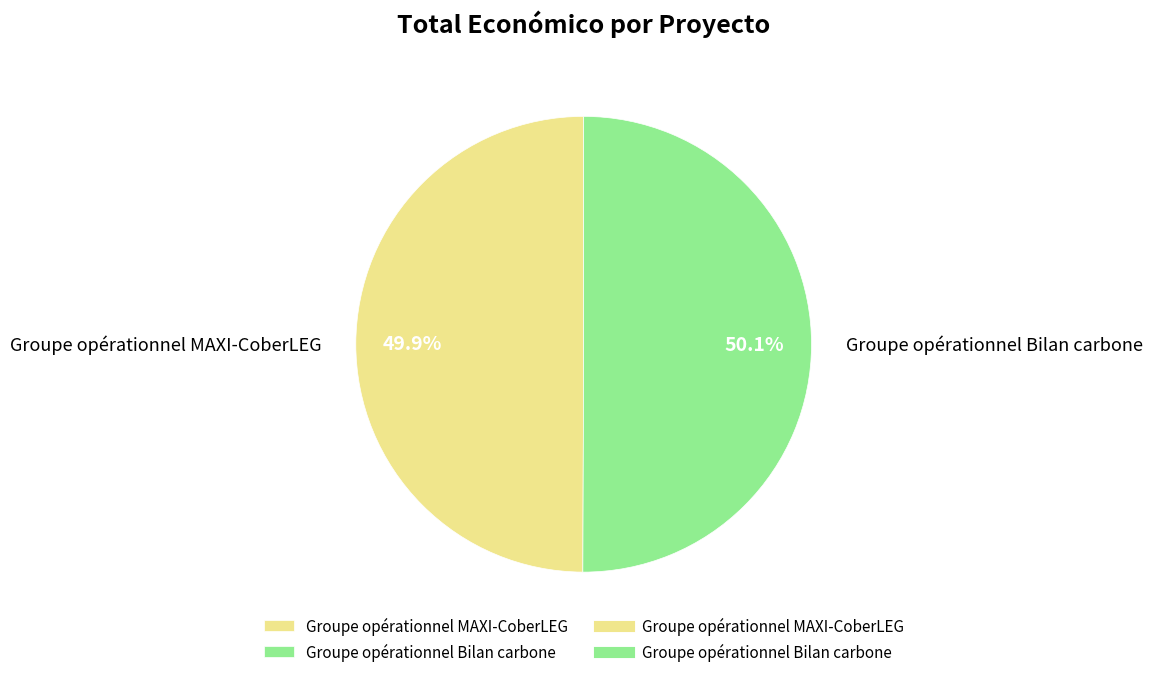

How many segments does this pie chart have?

2